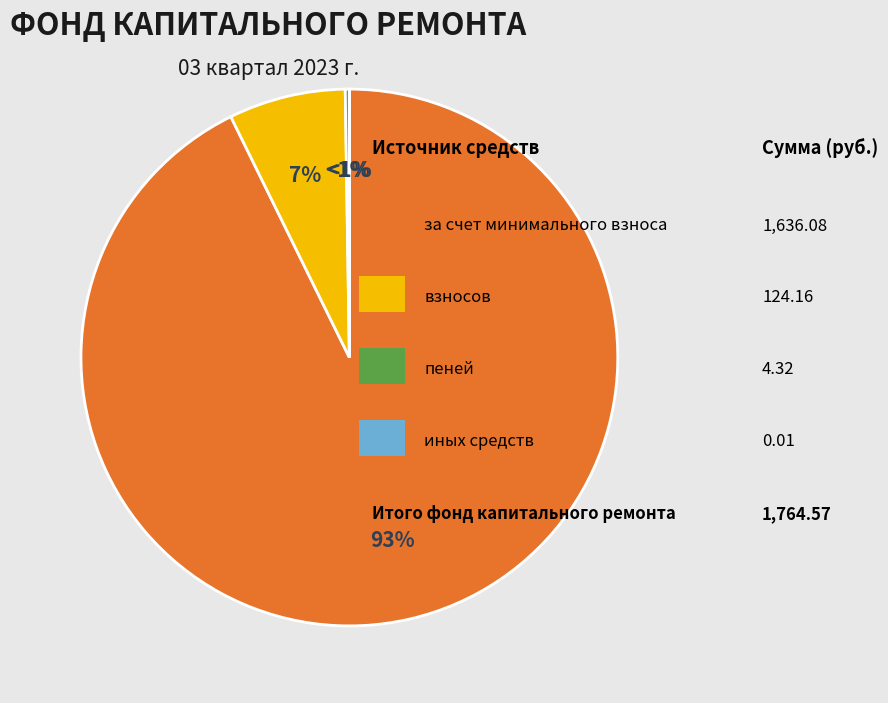

Which category has the smallest portion of the pie?

иных средств